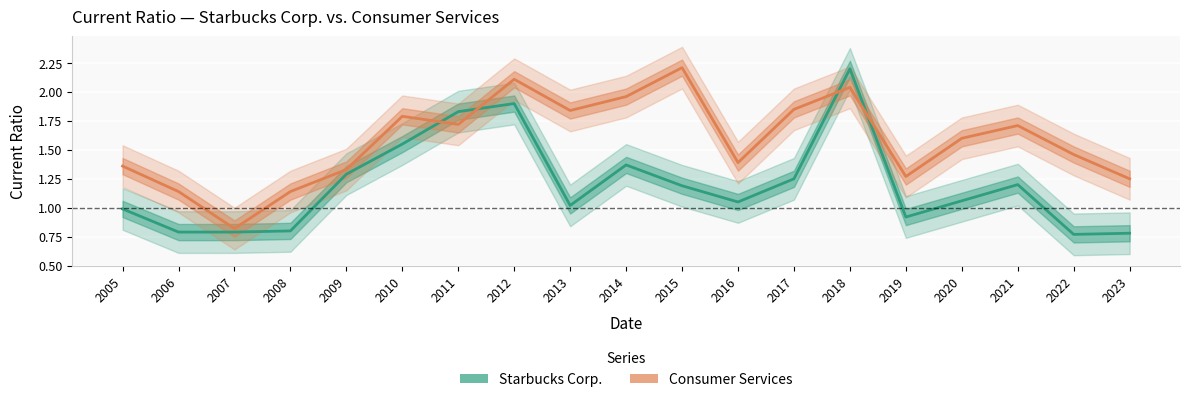

What is the value of the Consumer Services point at the 6th from the left?

1.8